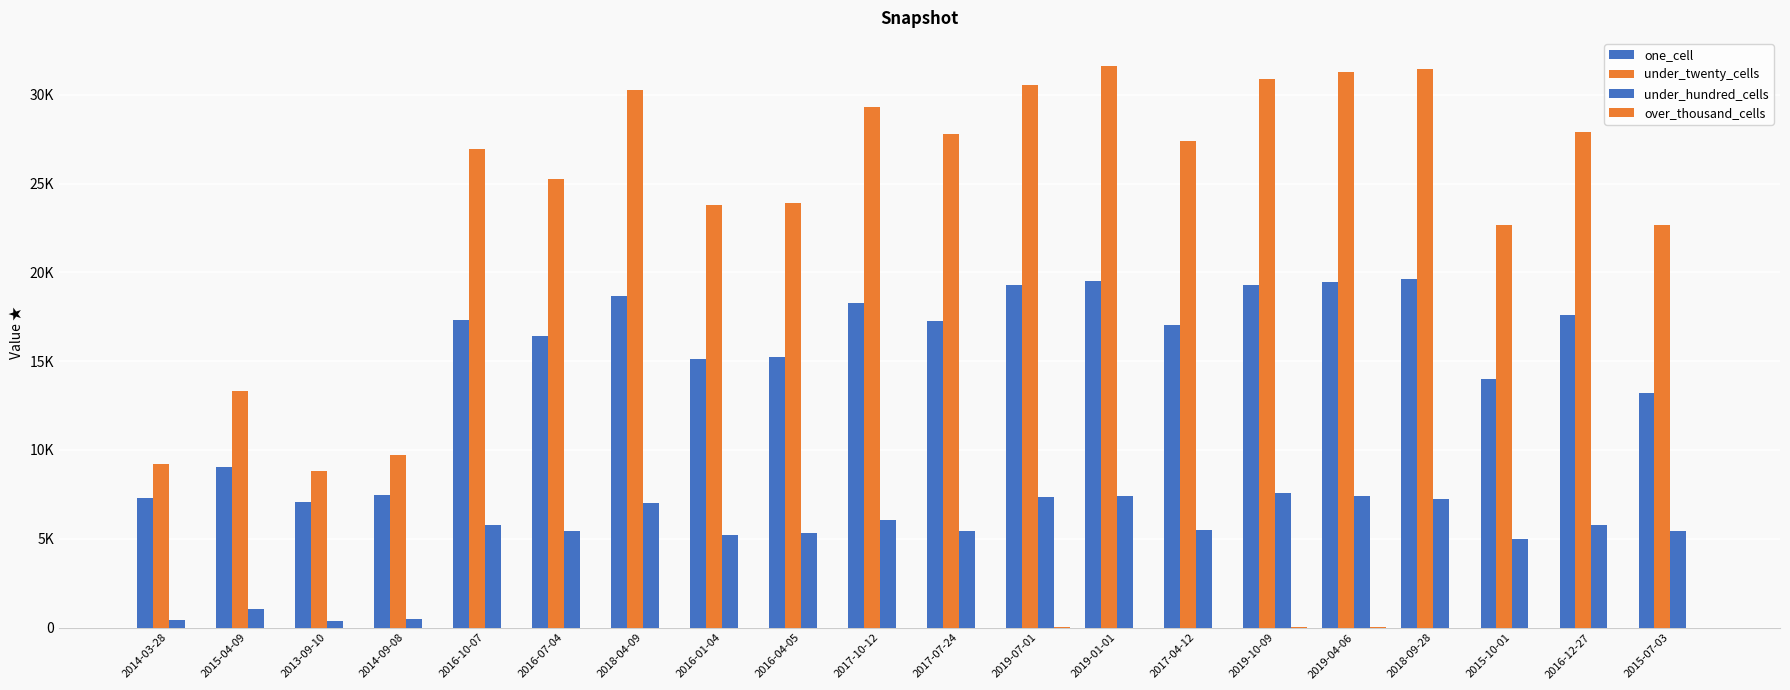

Does the chart contain stacked bars?

No